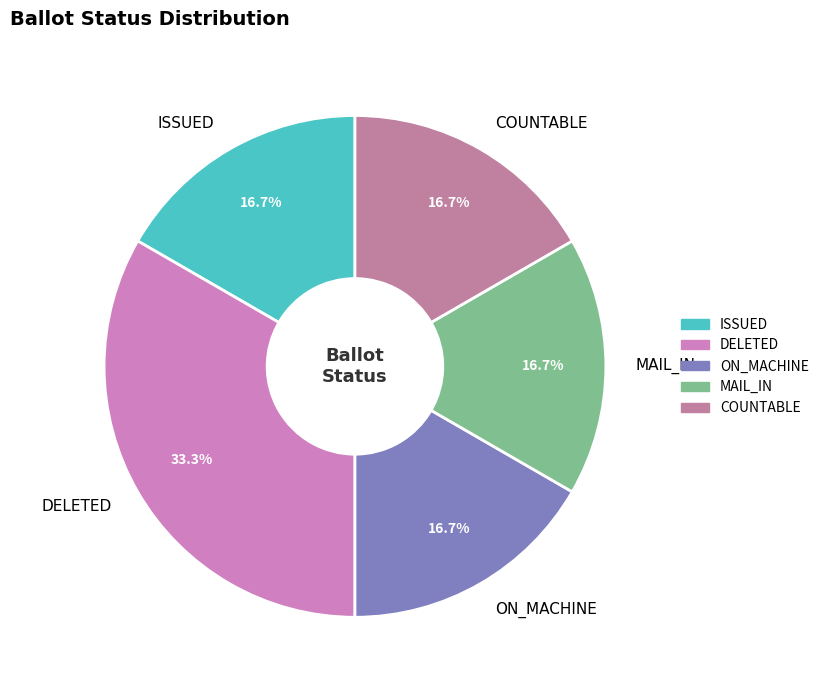

What is the ratio of the value at MAIL_IN to the value at ISSUED?

1.0